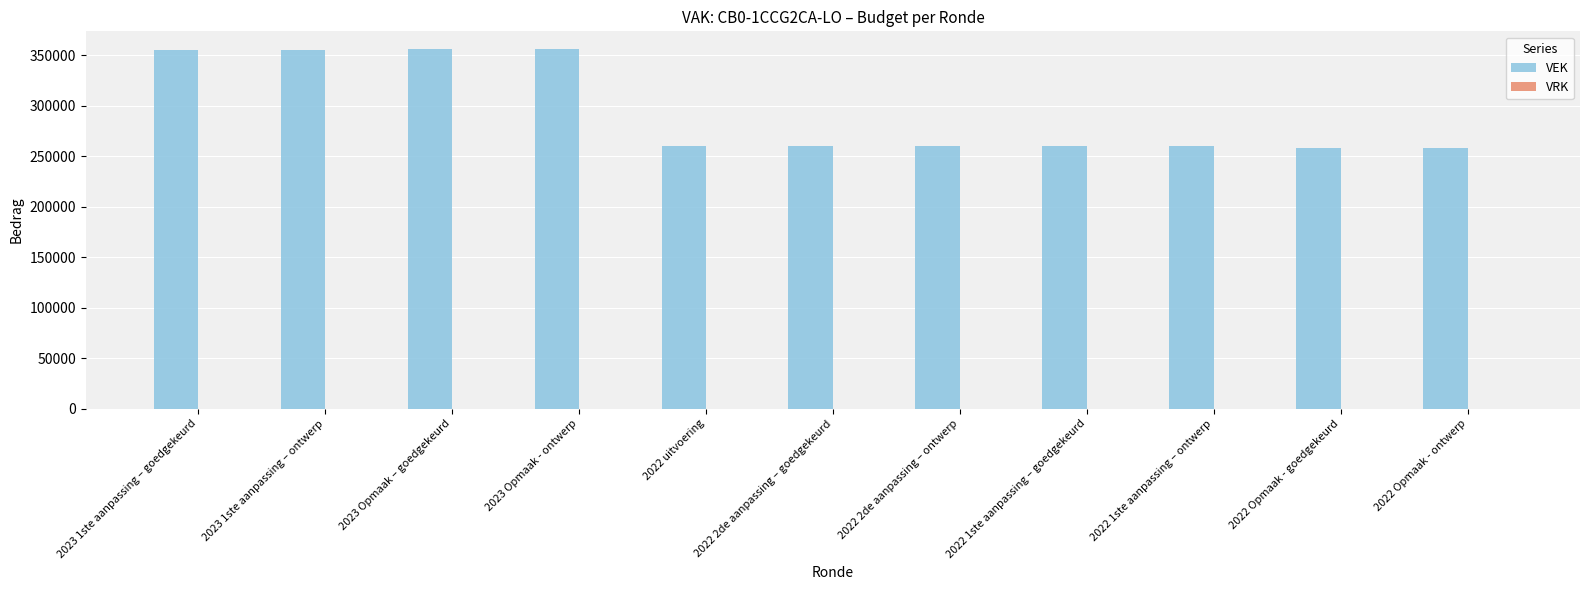

What is the maximum value shown in the chart?

356061